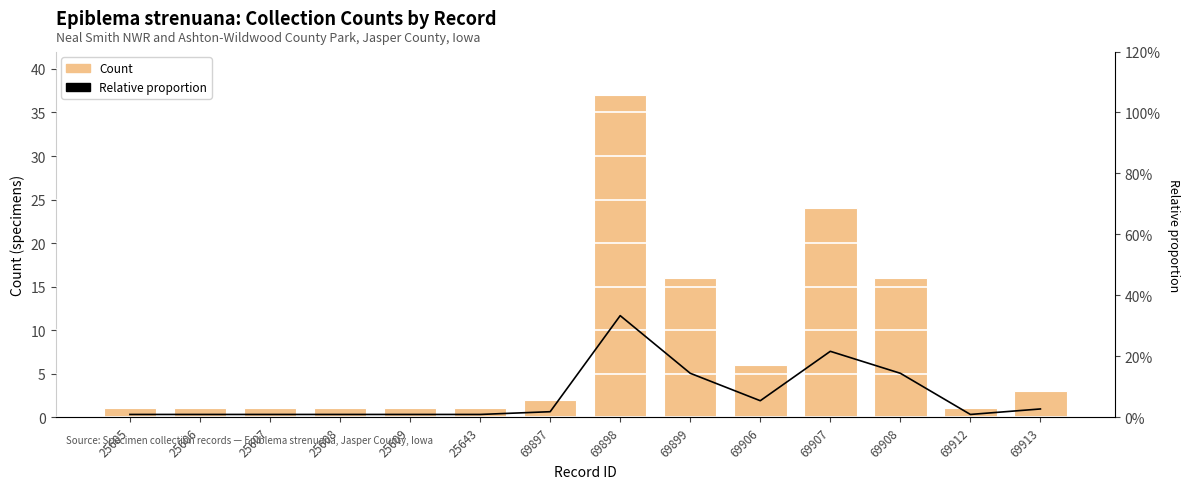

At which label is Count closest to 19?

69899